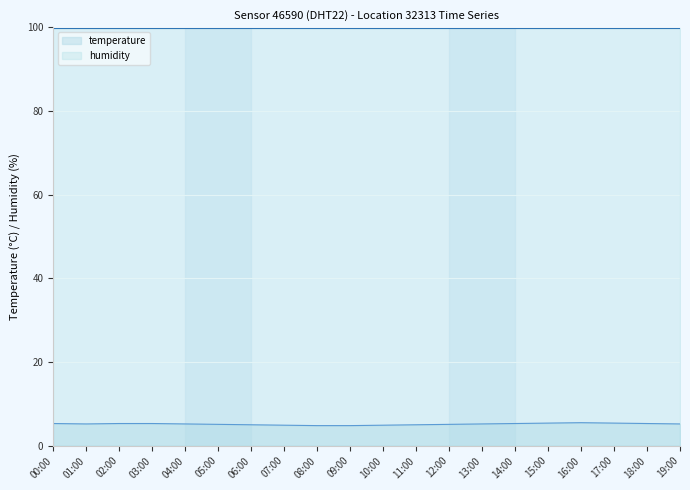

Is it true that the value at 15:00 is 5.4?

True